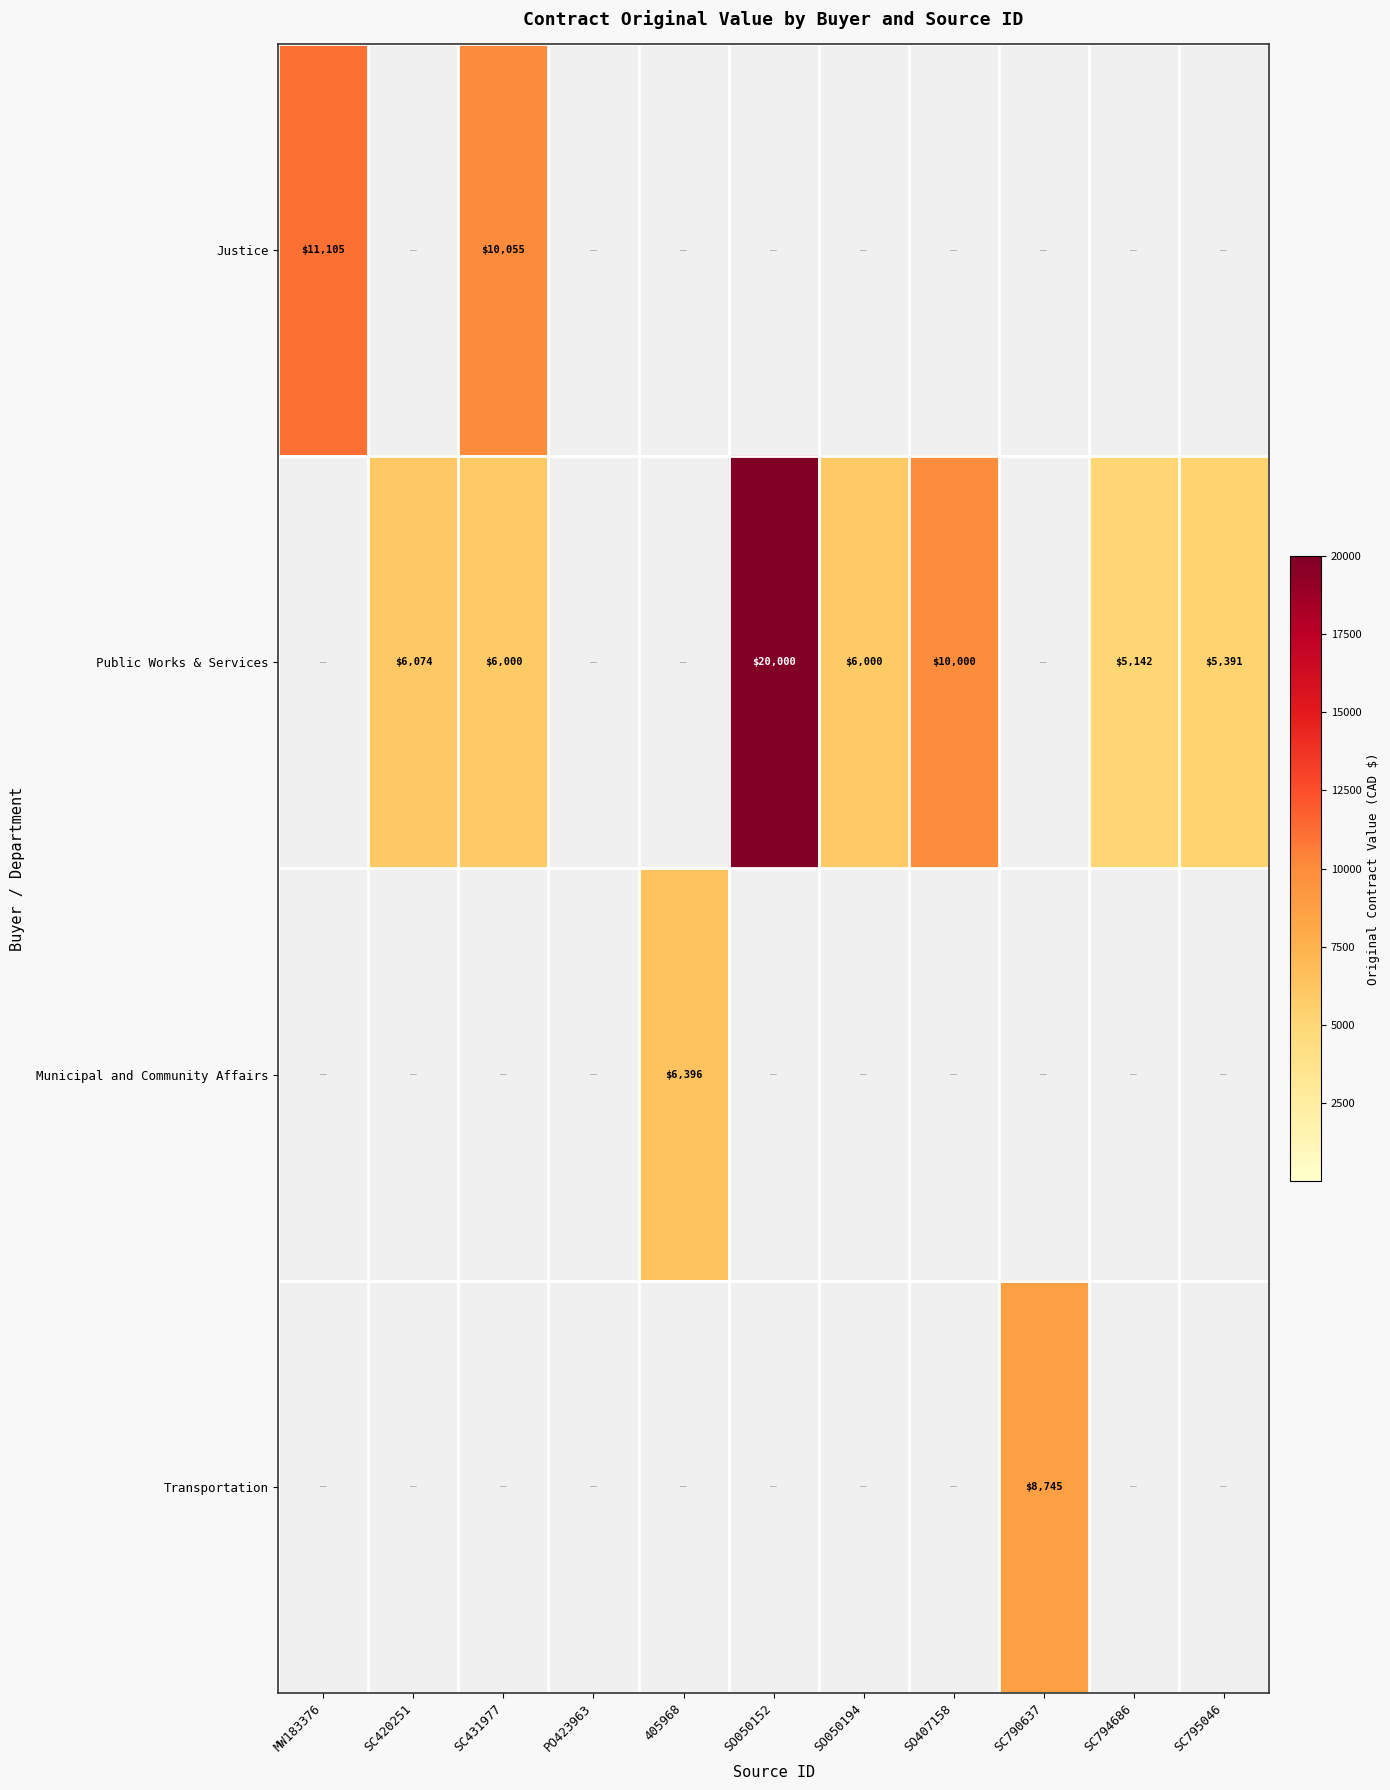

Is the value of Municipal and Community Affairs at 405968 greater than the value of Public Works & Services at SC794686?

Yes